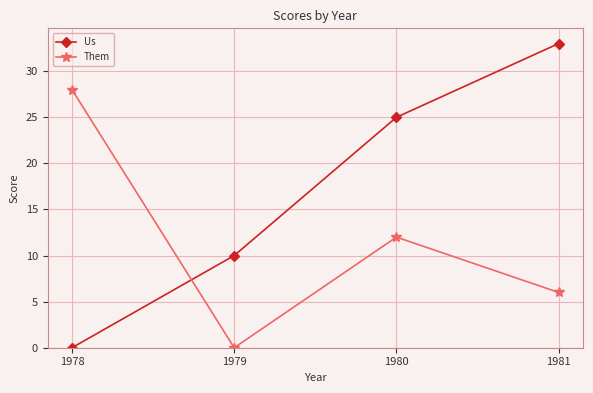

At how many categories does at least one series exceed 14?

3